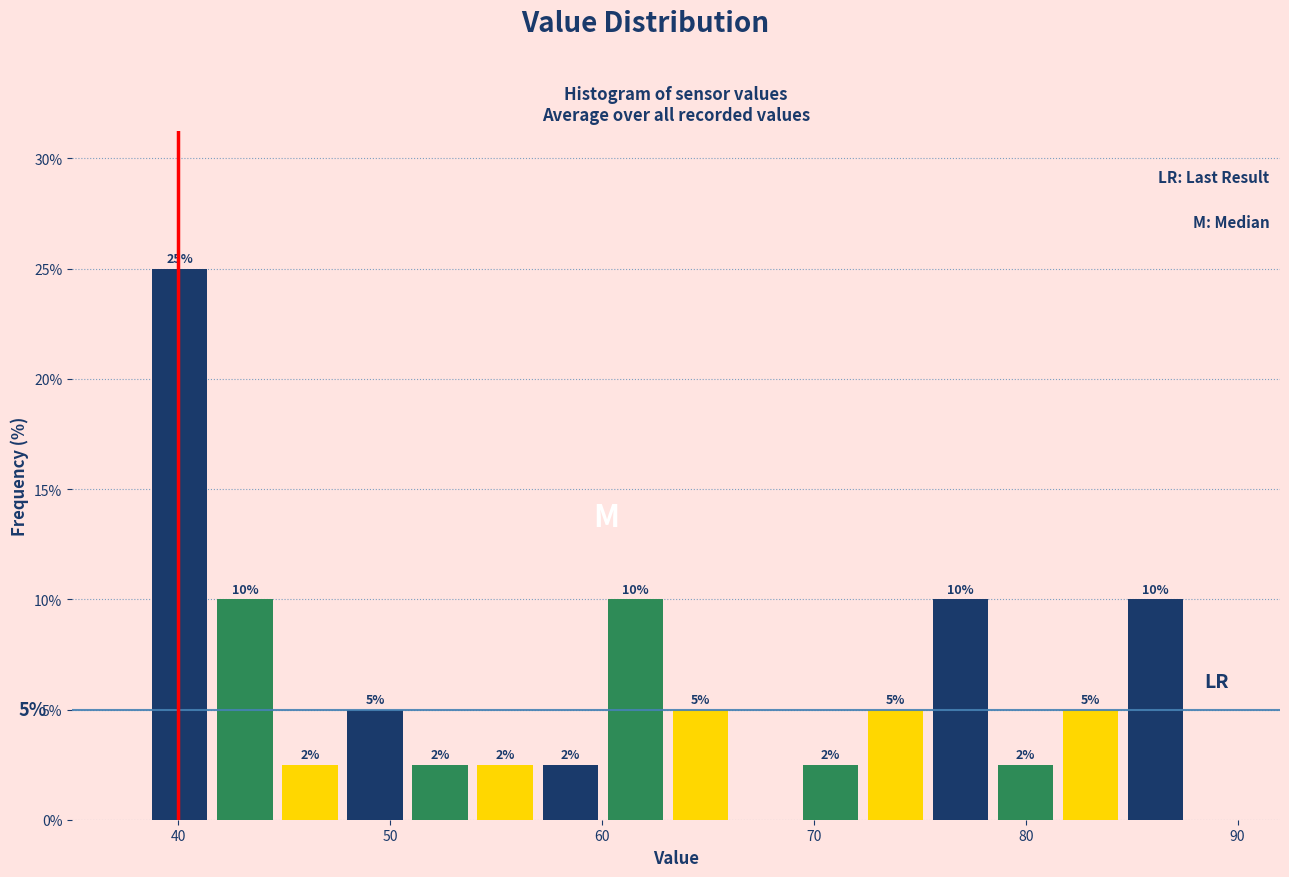

Around what value on the x-axis is the tallest bar? Give the approximate position of its centre, as read against the axis.

40